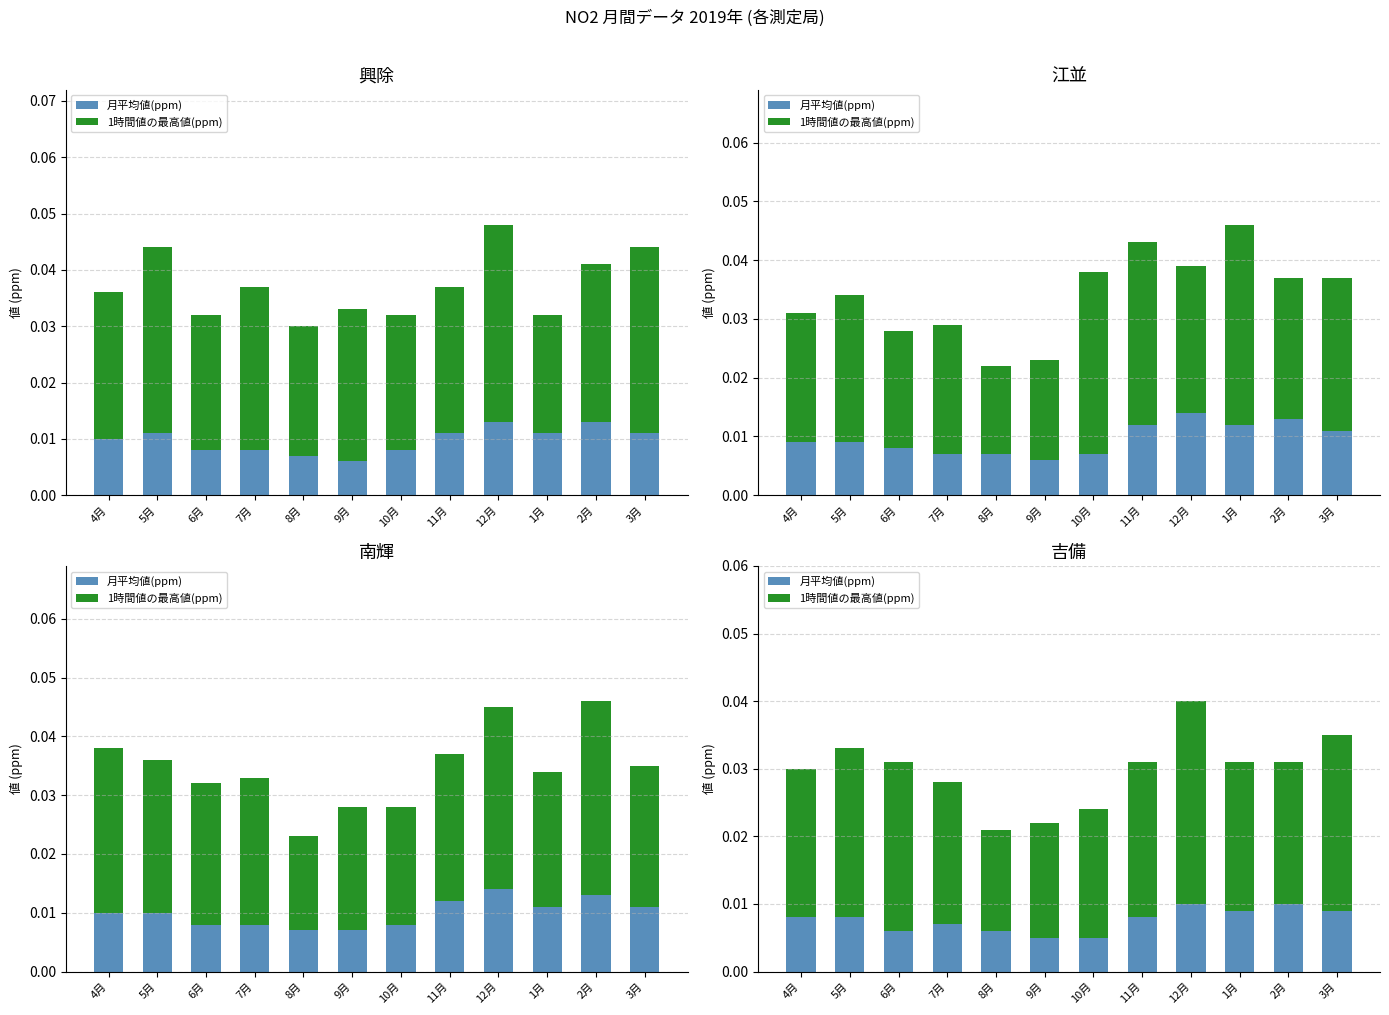

Is the value of 月平均値(ppm) at 2月 greater than the value of 1時間値の最高値(ppm) at 2月?

No